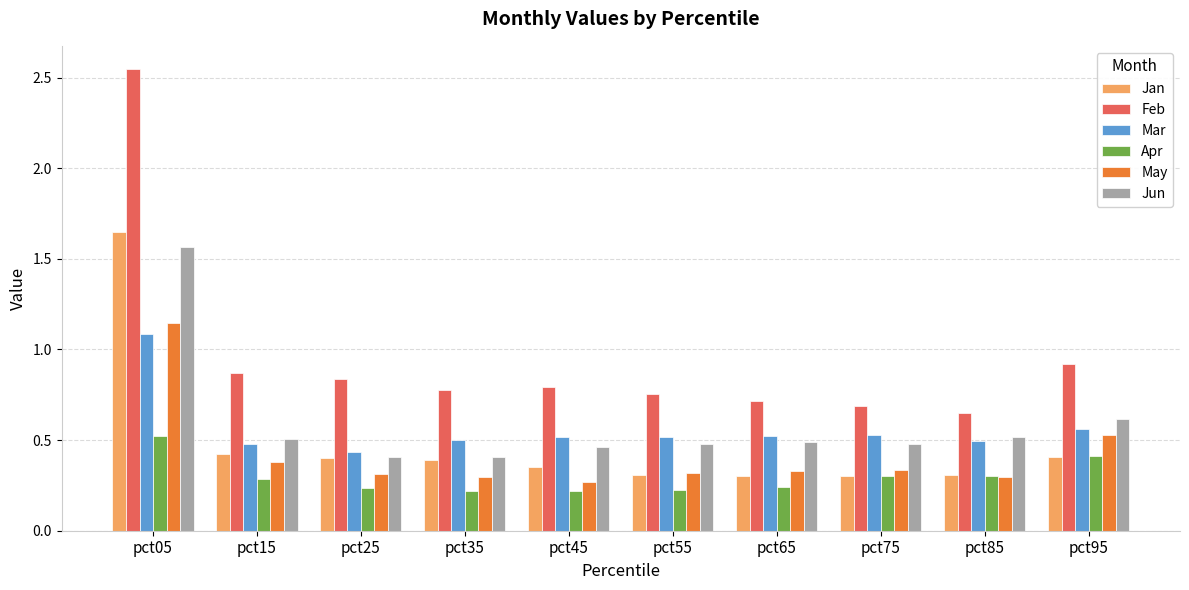

At which label does Jan reach its peak?

pct05